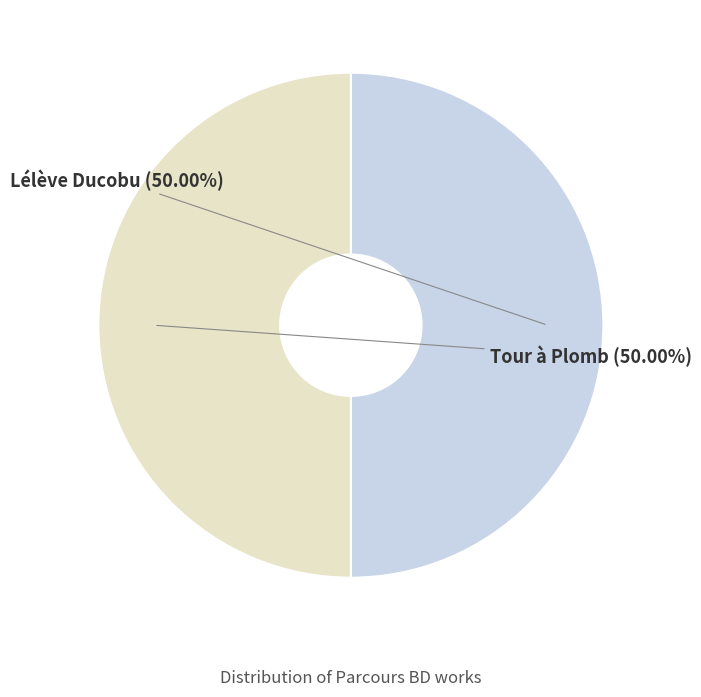

Is the sum of Tour à Plomb and Lélève Ducobu greater than half?

Yes